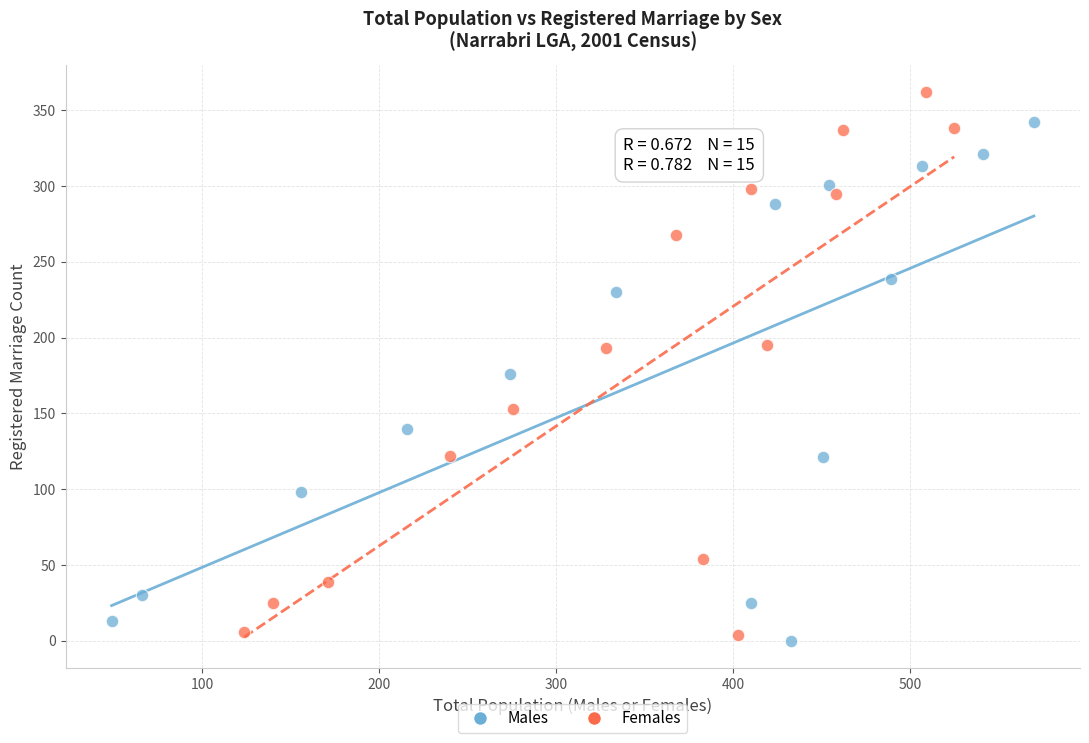

Which series has the widest spread of Y values?

Females